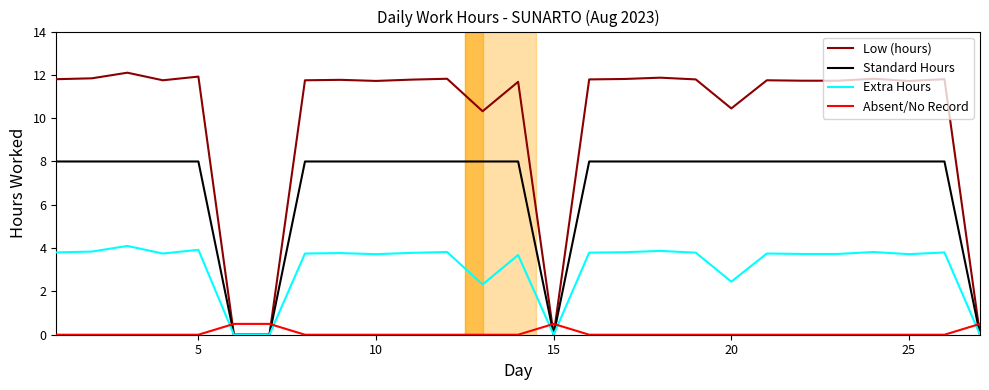

True or false: Absent/No Record and Standard Hours cross at least once.

True